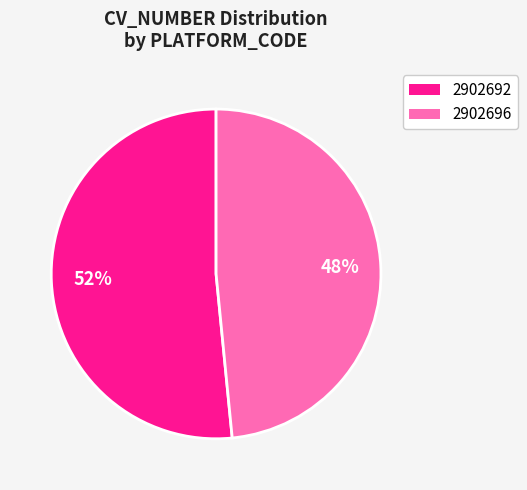

How many segments does this pie chart have?

2